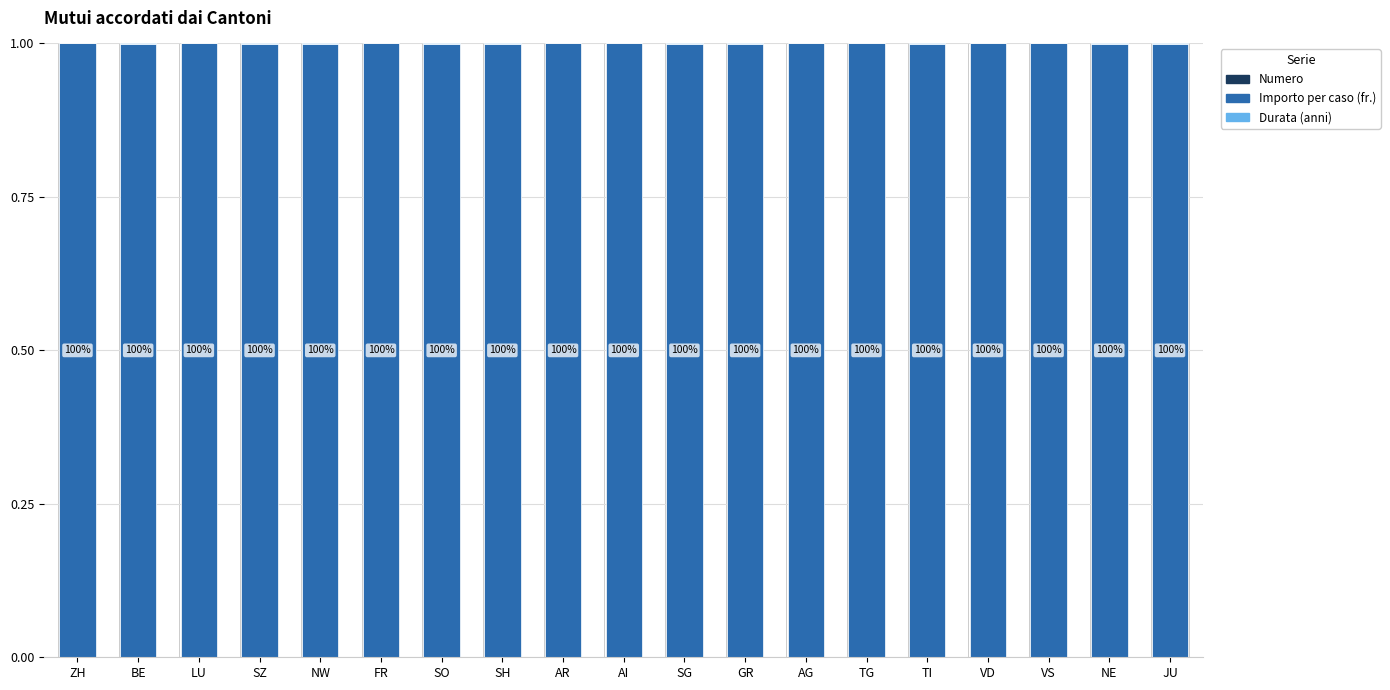

The value of Numero at VD is 0.0. True or false?

True